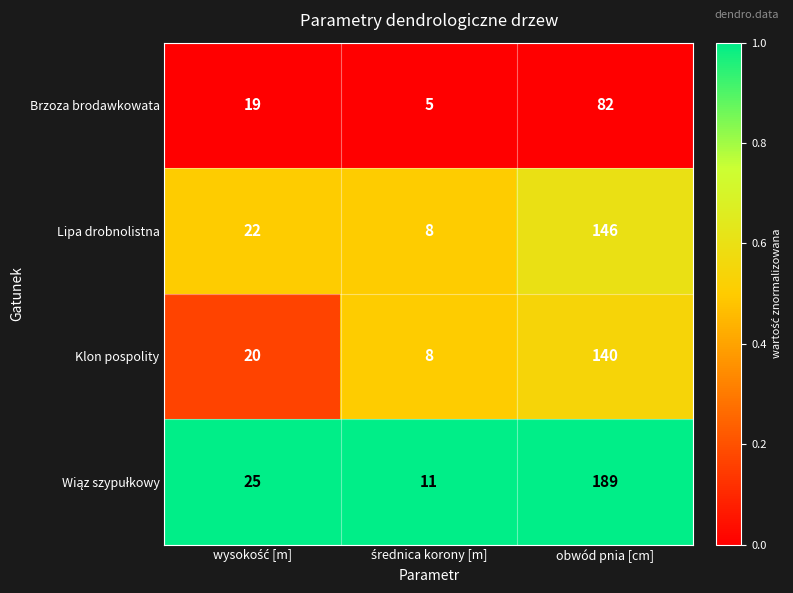

How many Brzoza brodawkowata values are between 5 and 82?

3